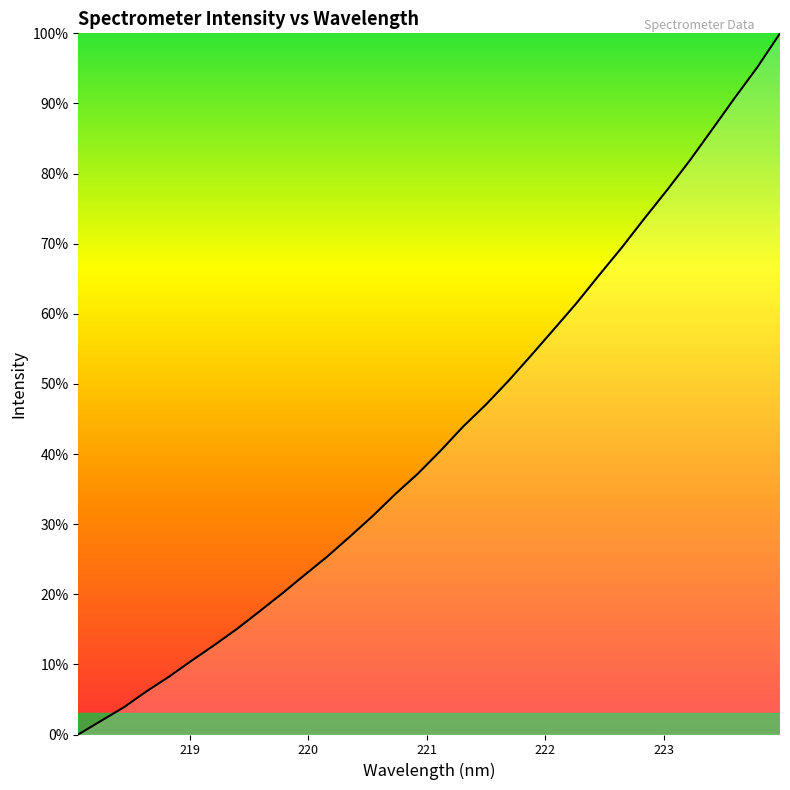

Does the chart display data point markers on the line(s)?

No